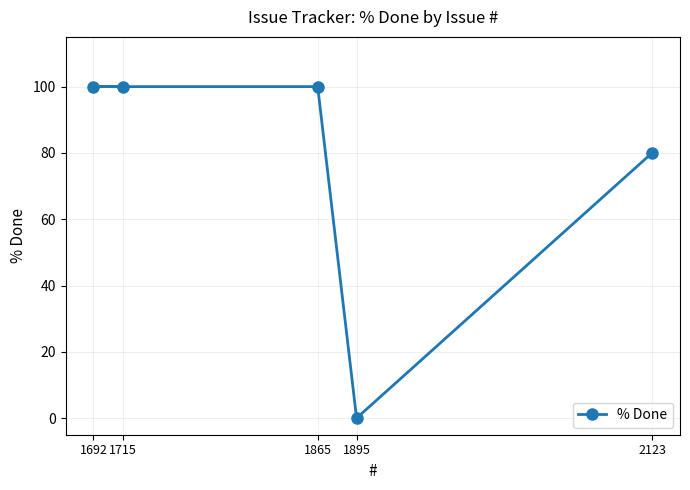

Which label corresponds to the largest value in the chart?

1865